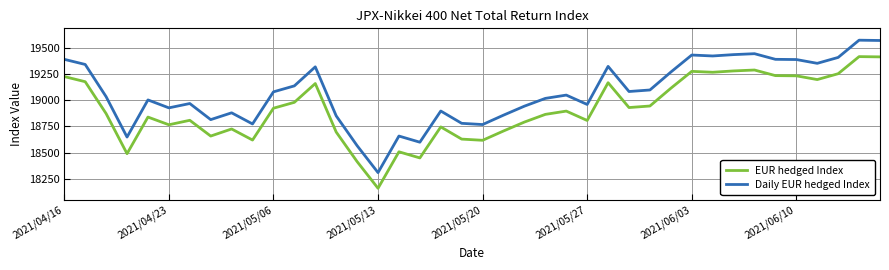

List the series in order of their peak value, highest first.

Daily EUR hedged Index, EUR hedged Index